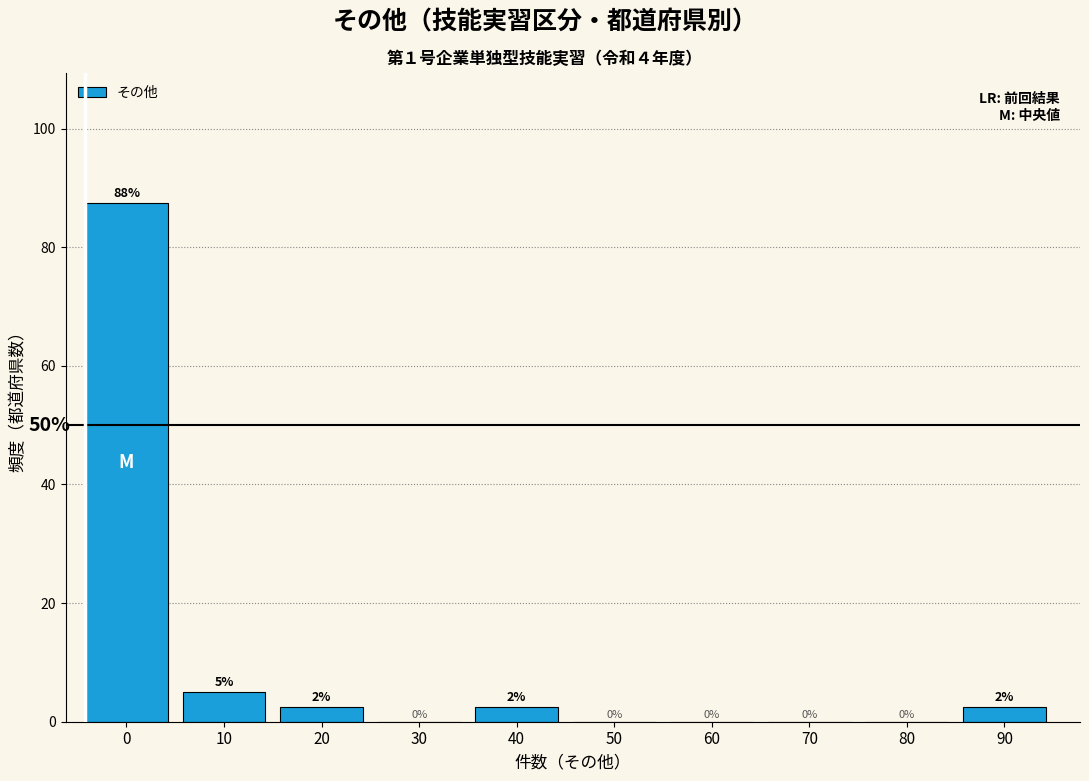

The chart shows a value of 1.3 at 10. True or false?

False